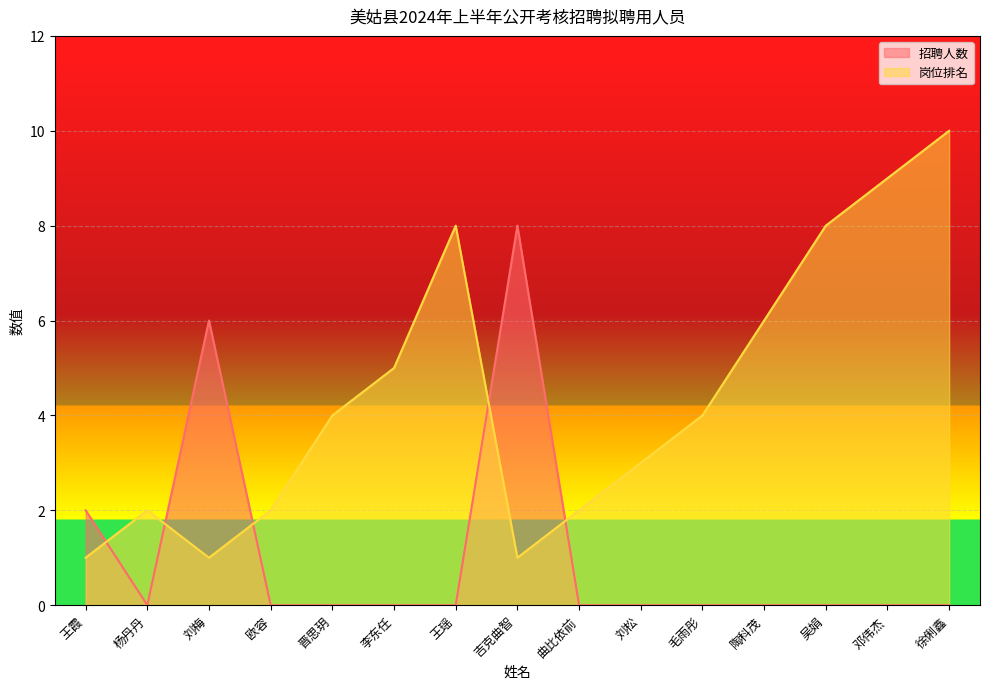

In 招聘人数, how many points are lower than both neighbors (excluding endpoints)?

1